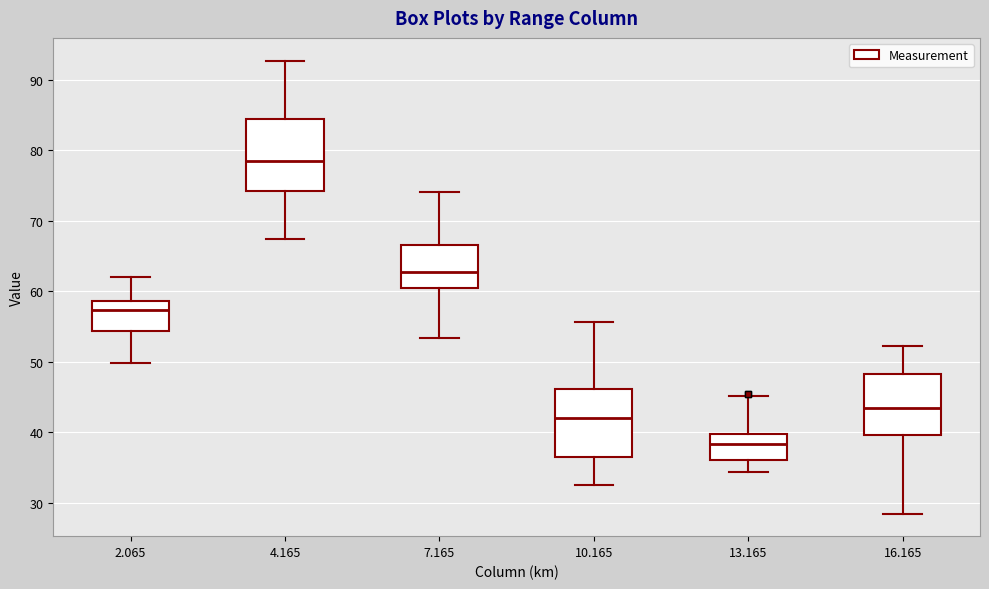

Which box's median line is the lowest?

13.165